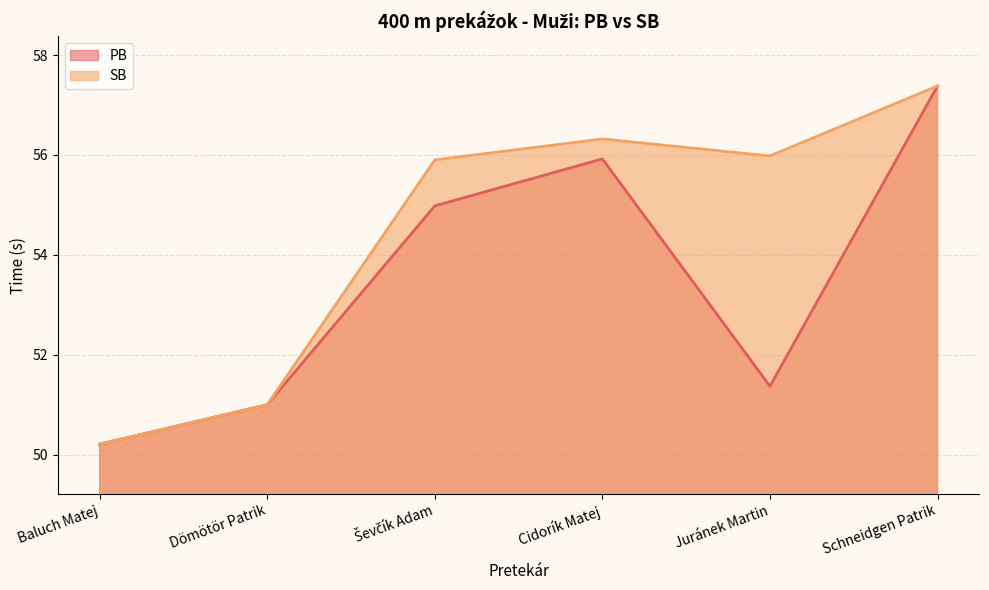

Which category has the highest value in the SB series?

Schneidgen Patrik